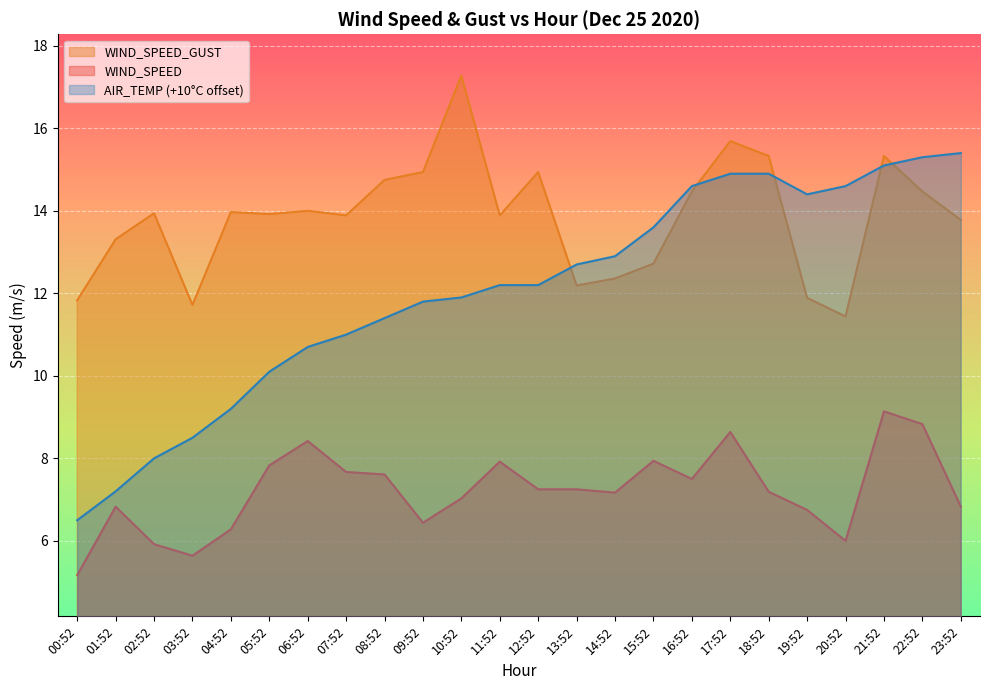

What is the spread (max minus min) of values at 02:52?

8.0